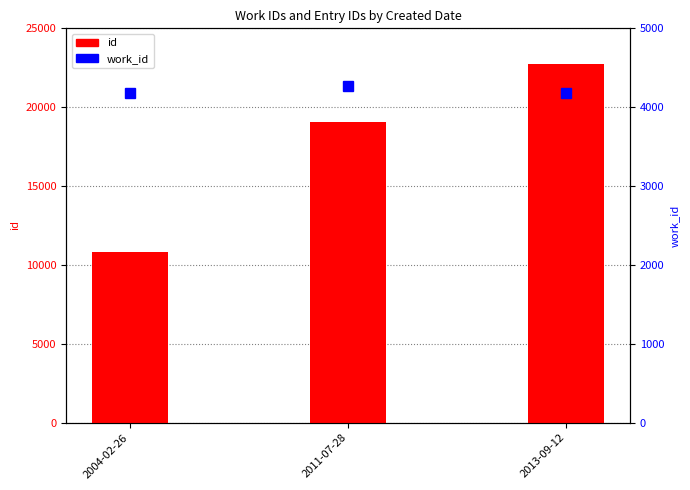

Reading right to left, list all the values displayed in this chart.

id: 22728	19040	10846
work_id: 4178	4263	4178